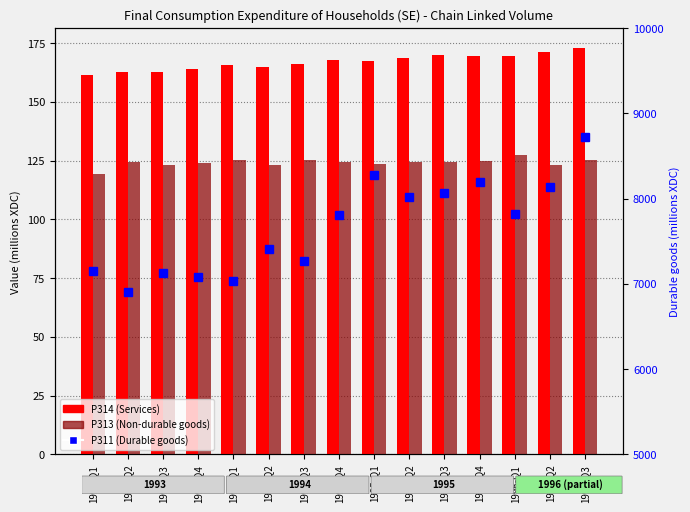

How many data points in P311 (Durable goods) are less than 7803?

7